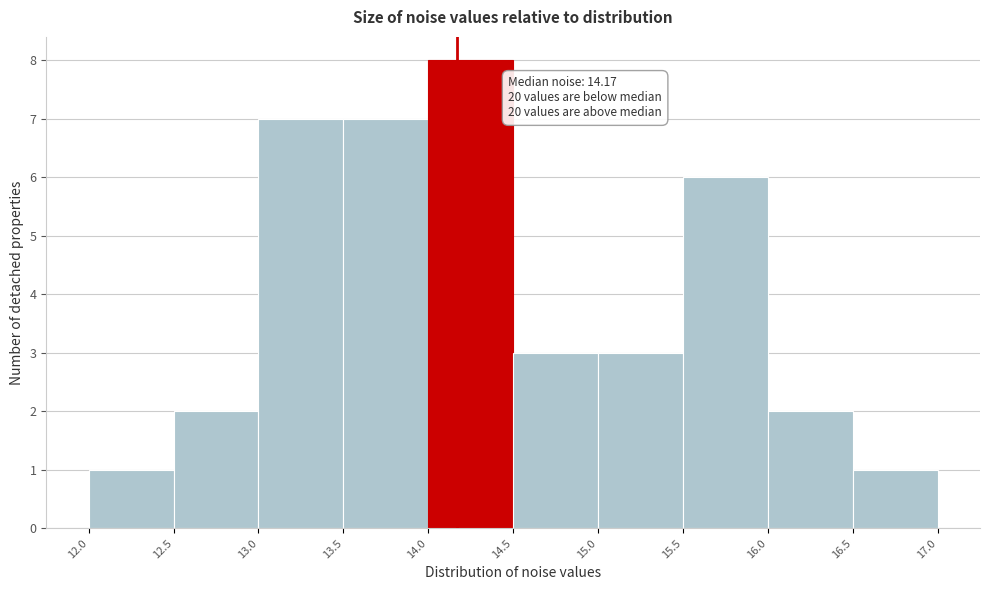

Over which range of the x-axis is the bar tallest?

14.0 to 14.5